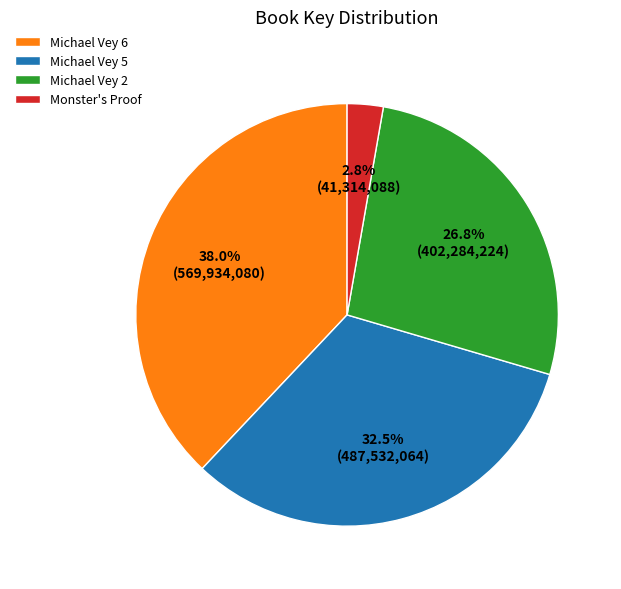

How many slices are in this pie chart?

4